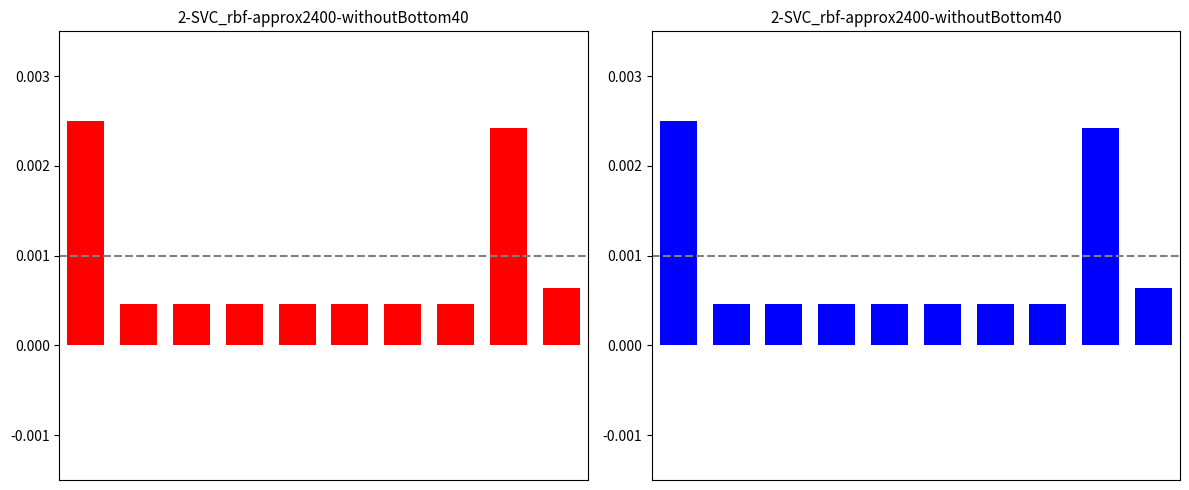

The chart shows a value of 0.0 at 0. True or false?

False